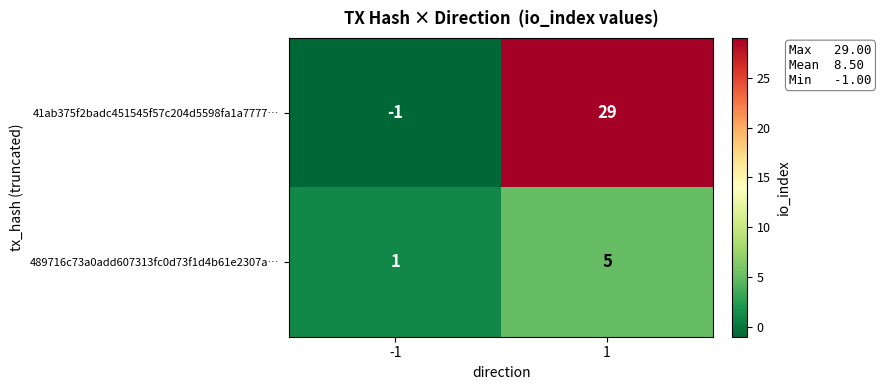

The value of 489716c73a0add607313fc0d73f1d4b61e2307a… at -1 is 2. True or false?

False